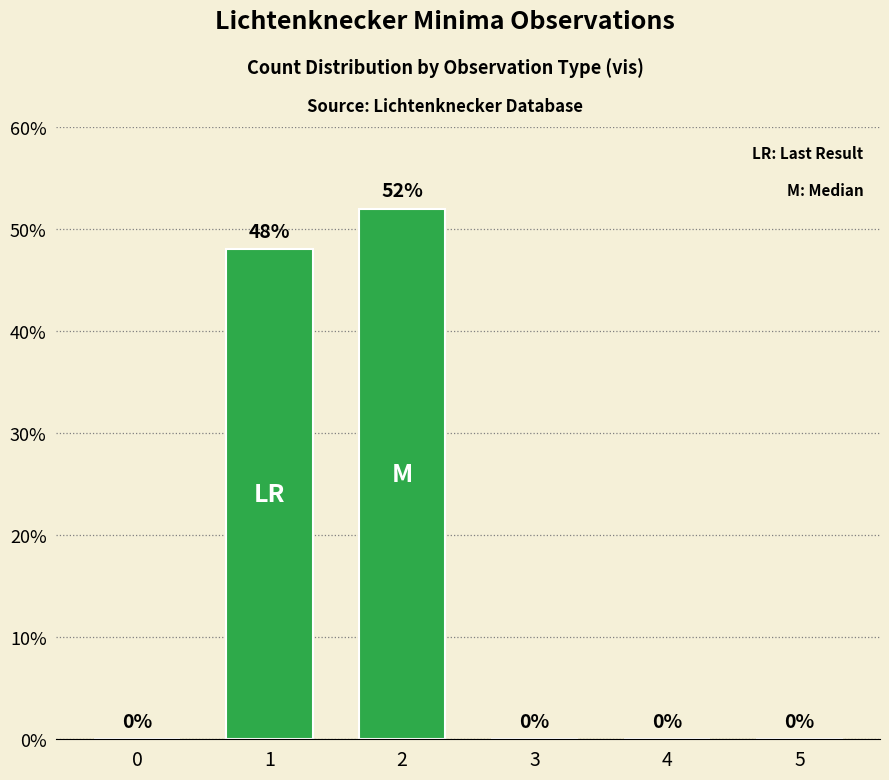

How many categories are shown in the chart?

6